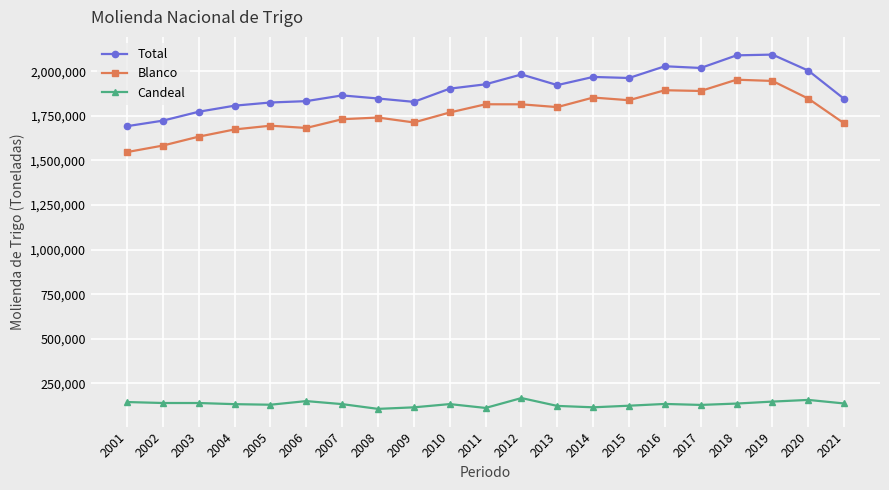

True or false: Total has more than 0 interior local peaks.

True